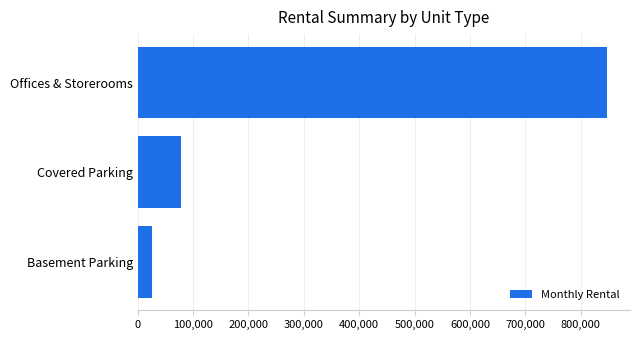

What is the average value?

317137.7